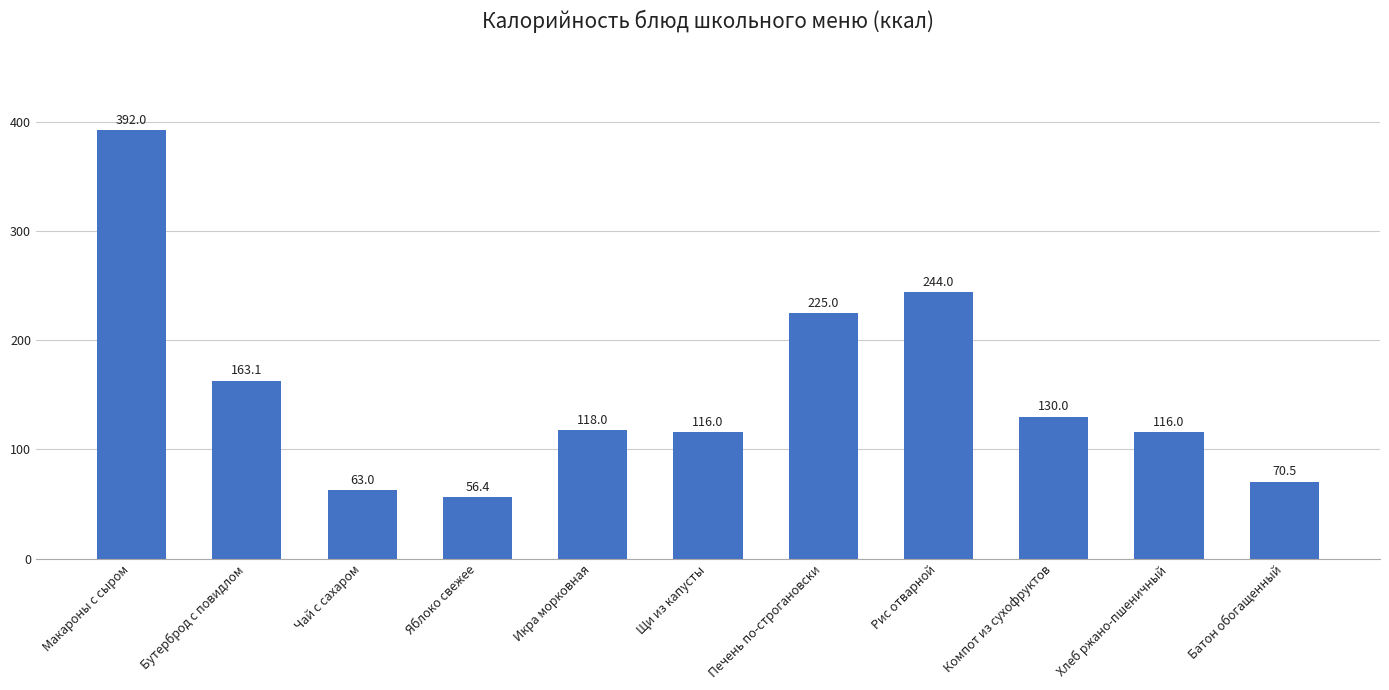

Which category has the lowest value across all series?

Яблоко свежее